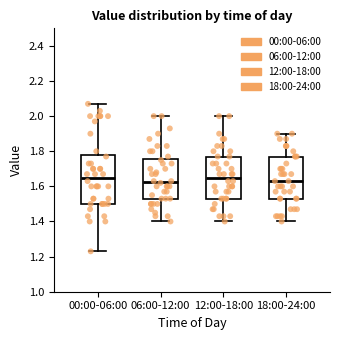

Comparing the boxes themselves (not the whiskers), which one is the tallest?

00:00-06:00